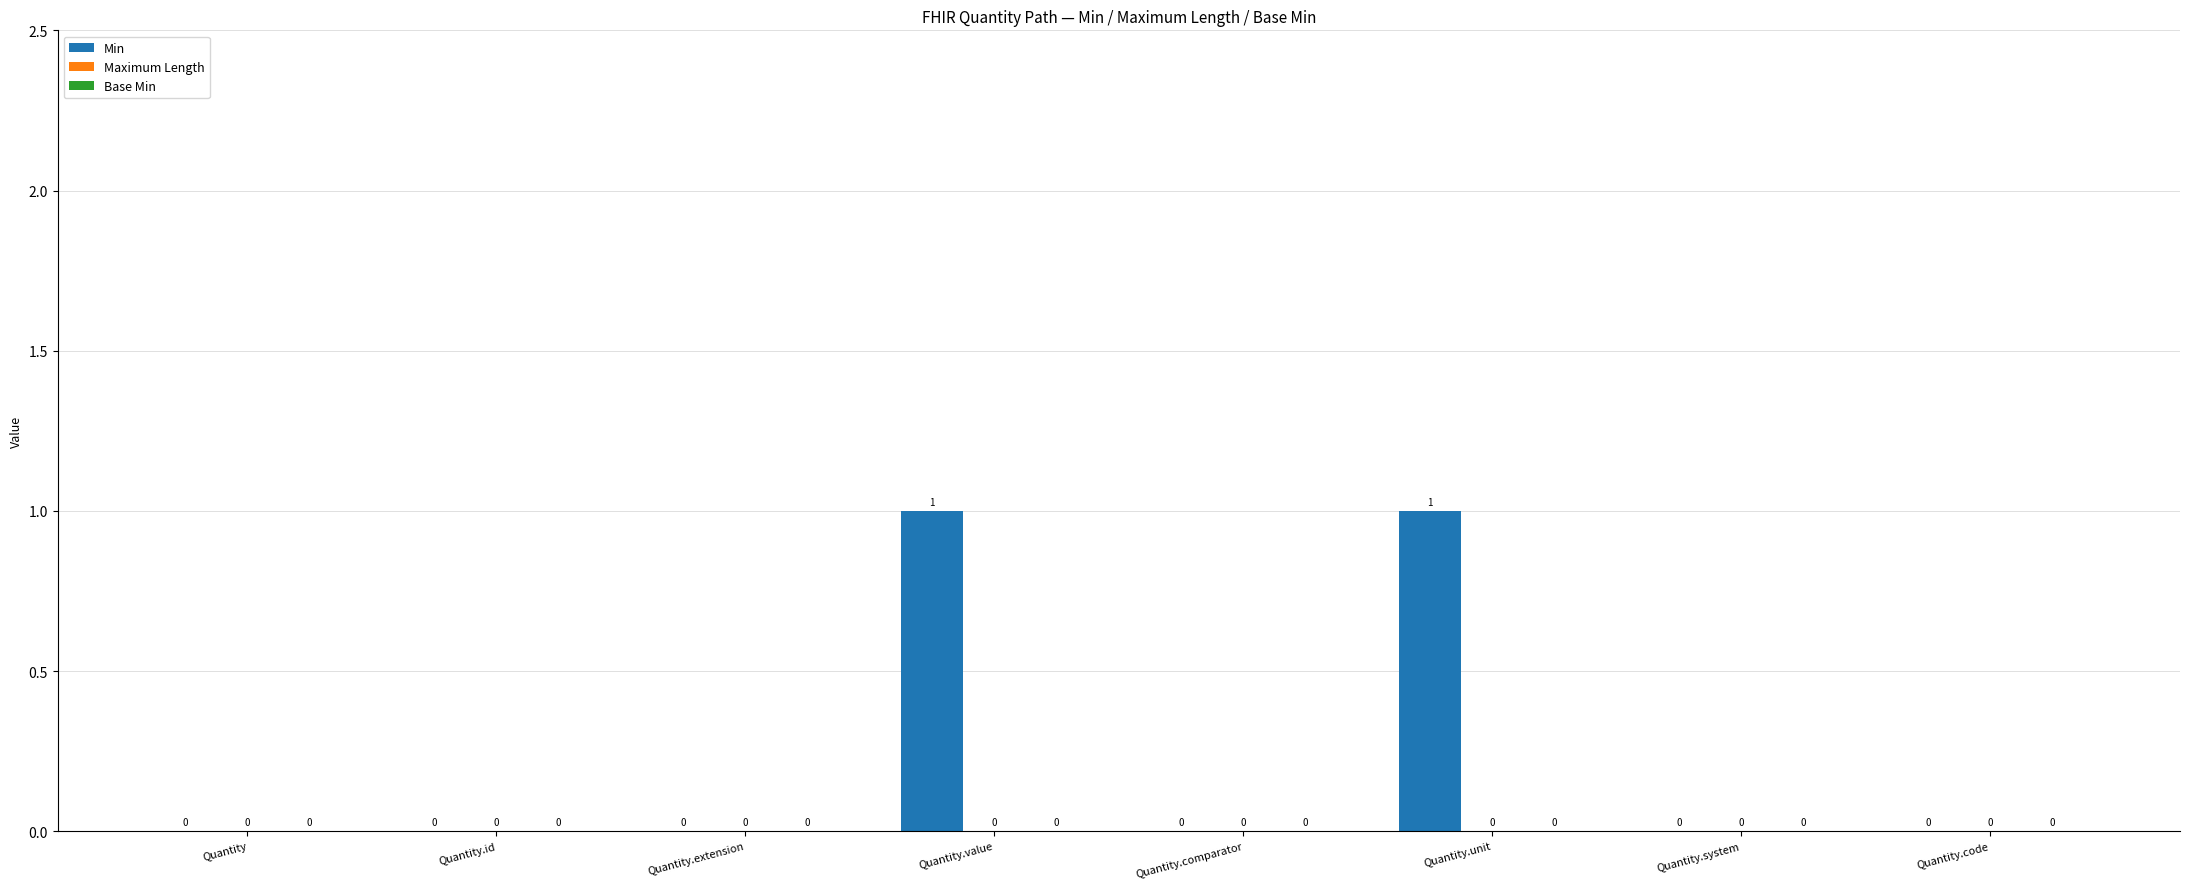

The chart shows a value of 1 at Quantity.comparator. True or false?

False